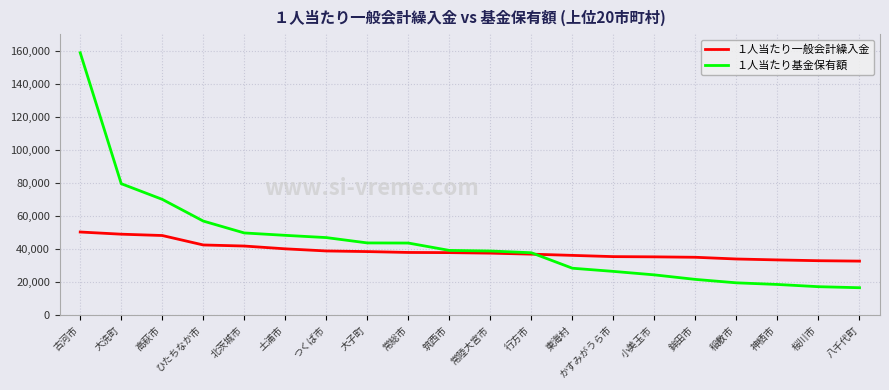

Which series has the largest range (max minus min)?

１人当たり基金保有額